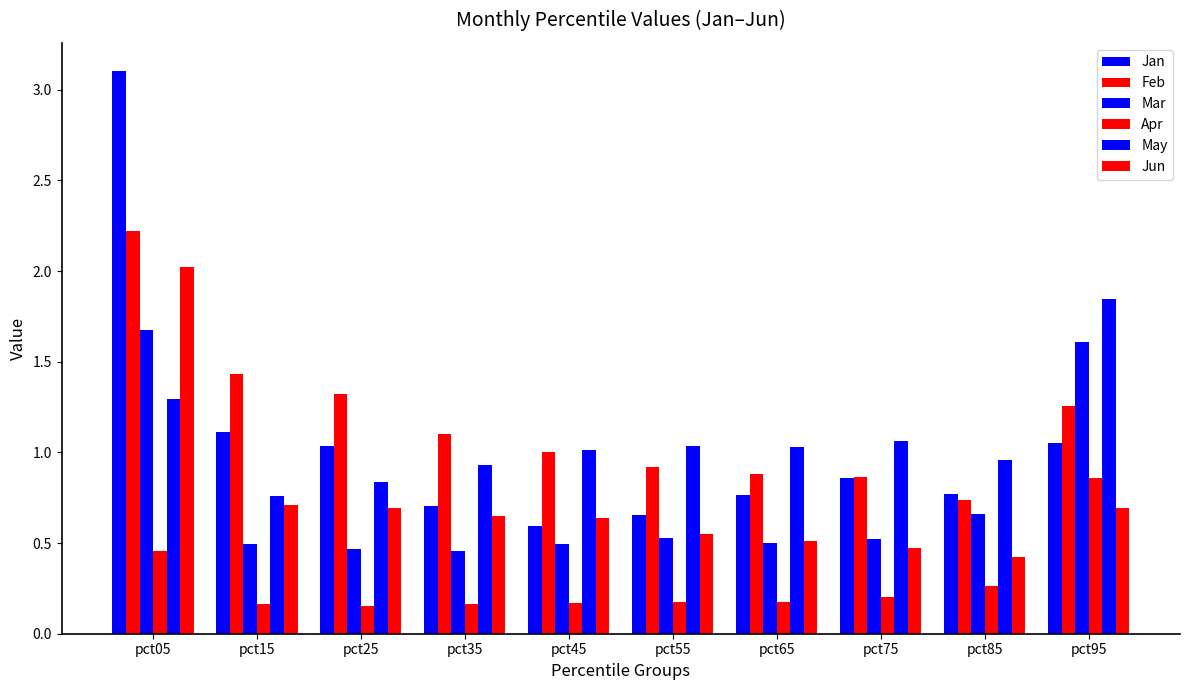

At how many categories does at least one series exceed 0?

10